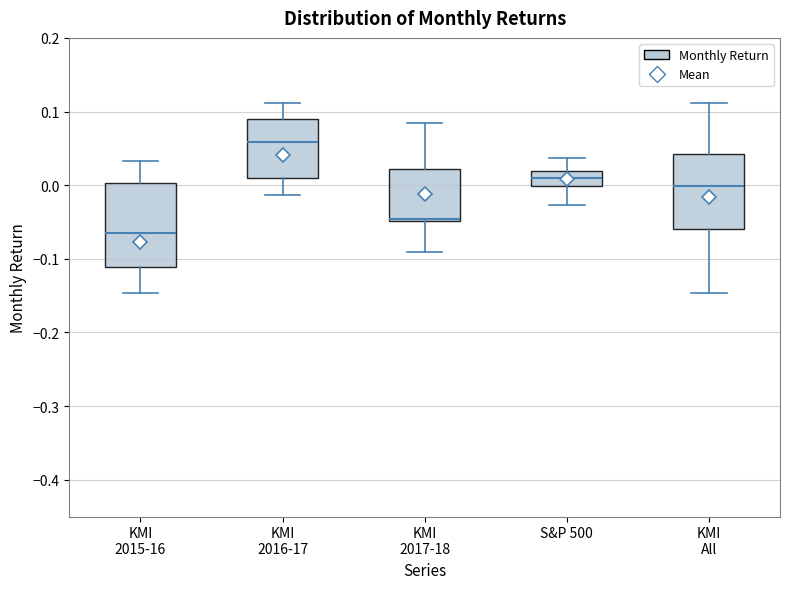

Reading left to right, transcribe this box plot: for each box, give where its median line is, the range the box spans, and where its two whiskers end, as read against the y-axis. The values are not printed on the chart, so give them approximately, as read against the axis.

KMI 2015-16: median -0.06, box -0.11 to 0.00, whiskers -0.15 to 0.03
KMI 2016-17: median 0.06, box 0.01 to 0.09, whiskers -0.01 to 0.11
KMI 2017-18: median -0.05 (just above the box's lower edge), box -0.05 to 0.02, whiskers -0.09 to 0.08
S&P 500: median 0.01, box 0.00 to 0.02, whiskers -0.03 to 0.04
KMI All: median 0.00, box -0.06 to 0.04, whiskers -0.15 to 0.11